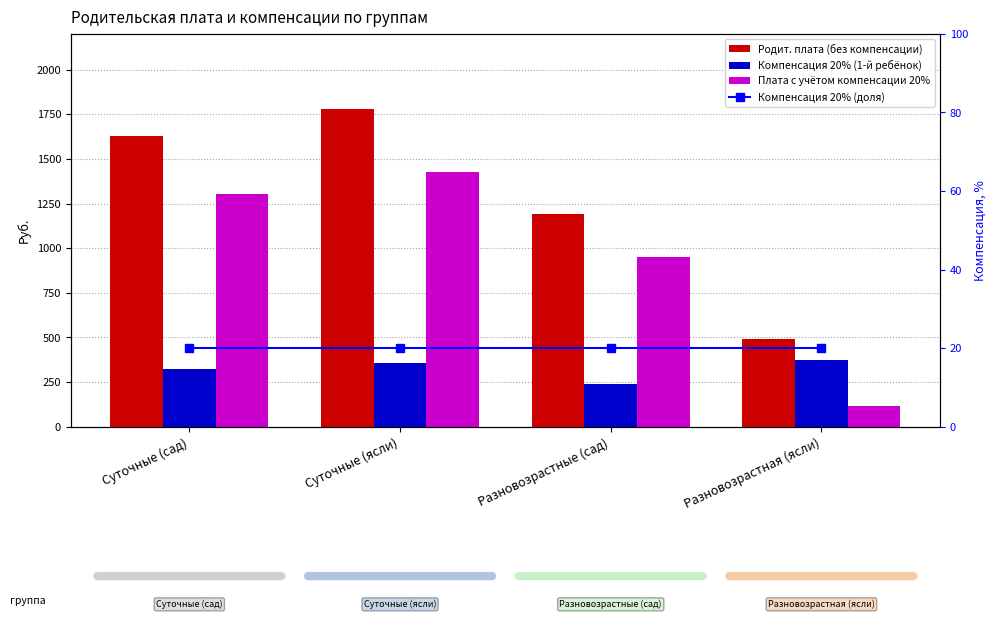

How many values in the Плата с учётом компенсации 20% series are below 1304?

2